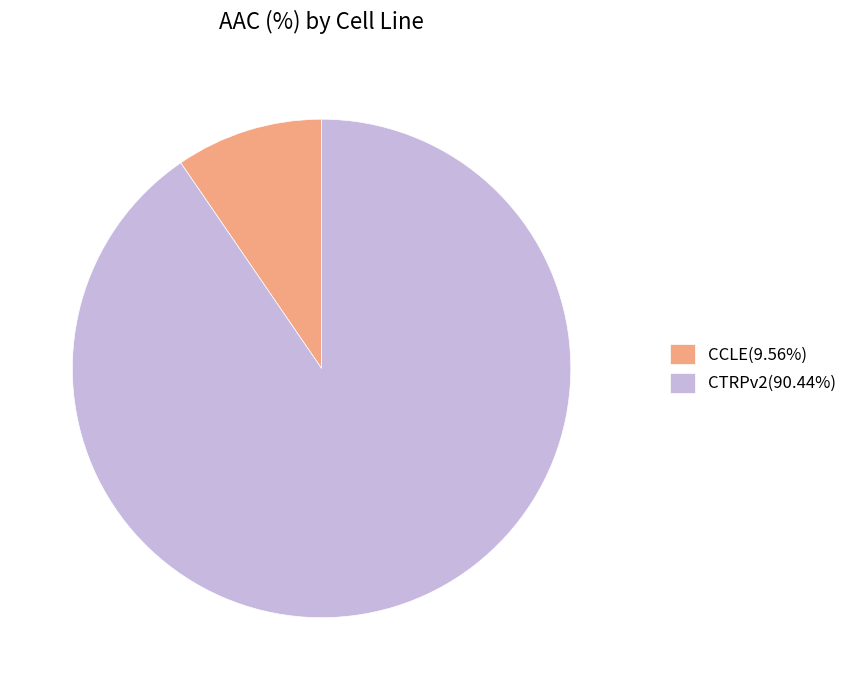

What is the ratio of the value at CTRPv2(90.44%) to the value at CCLE(9.56%)?

9.5